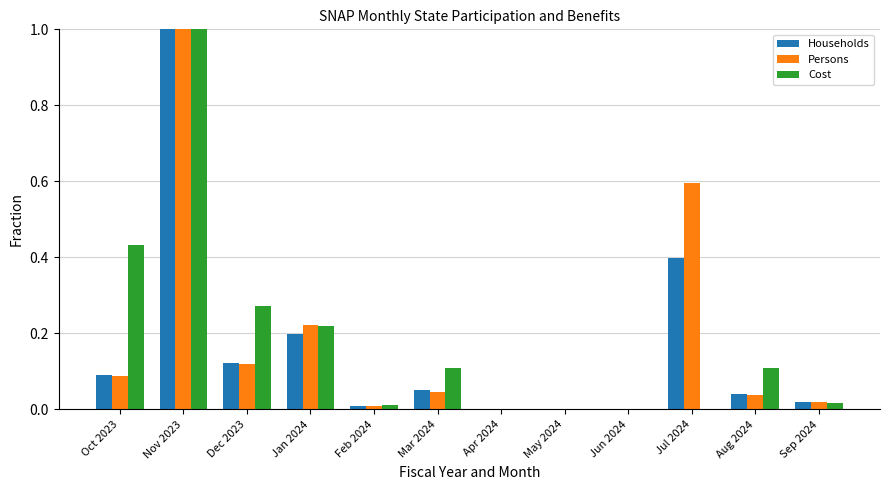

How many data points does each series have?

12